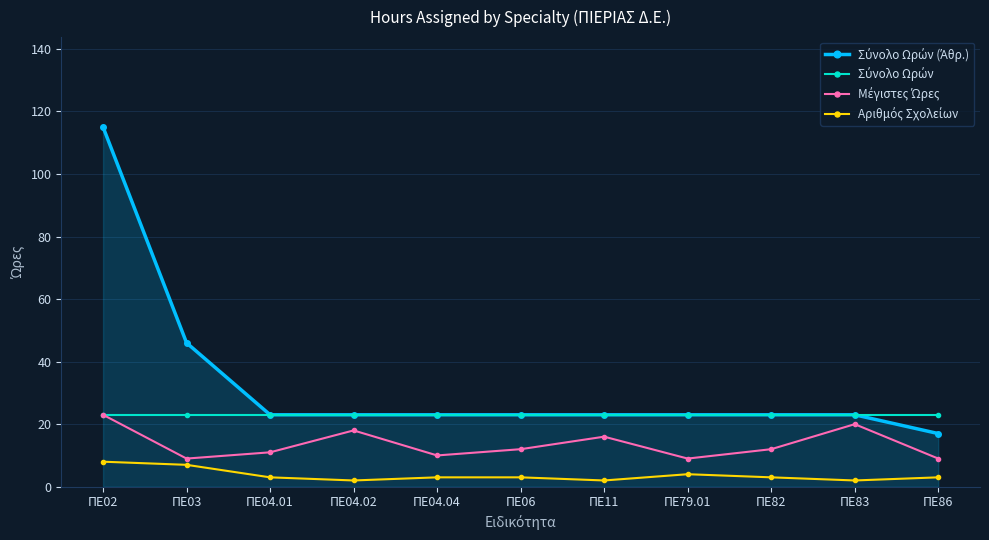

What is the label of the 3rd point from the left?

ΠΕ04.01